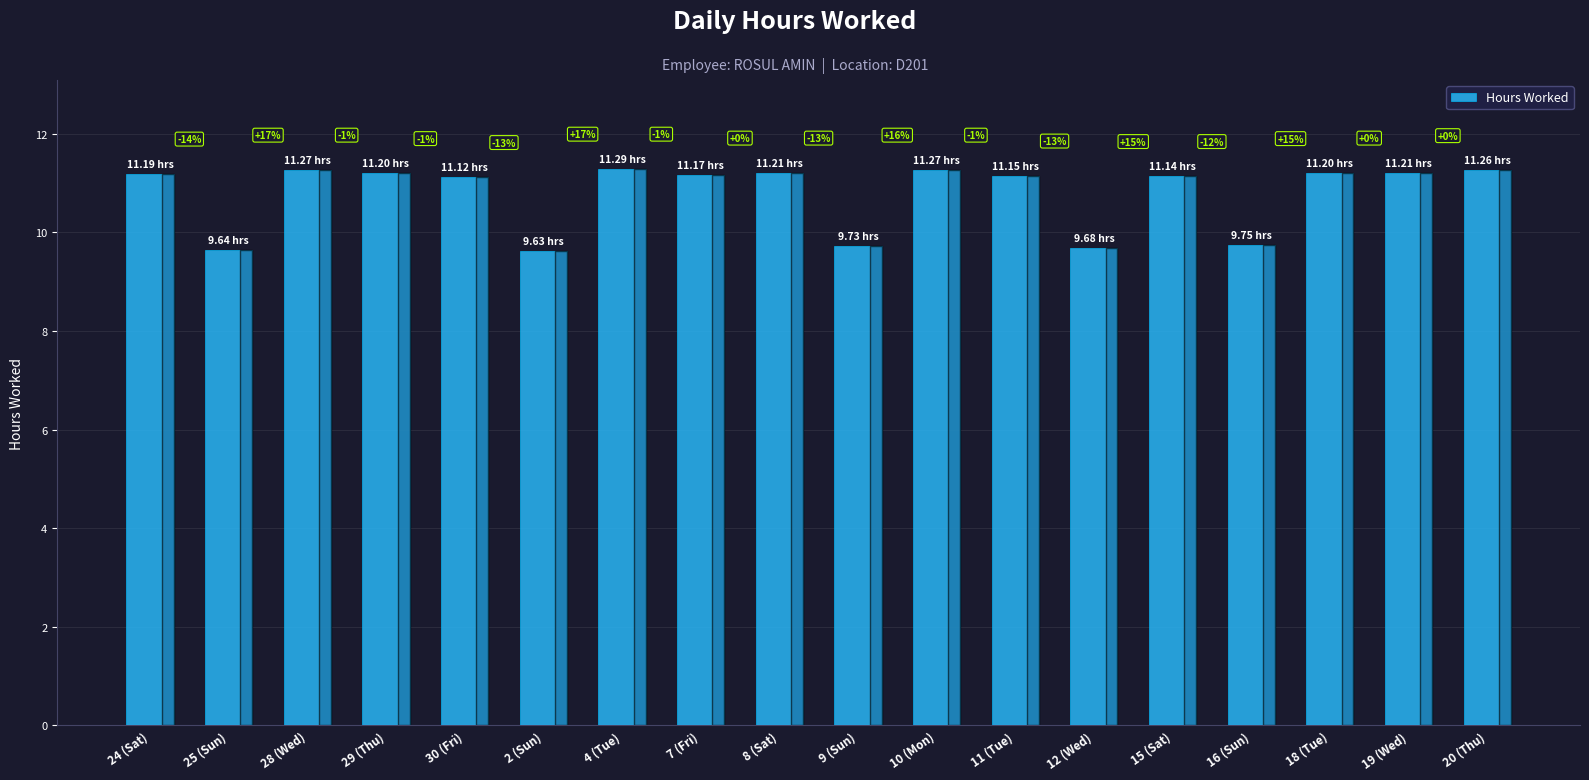

How many bars are there in total?

18